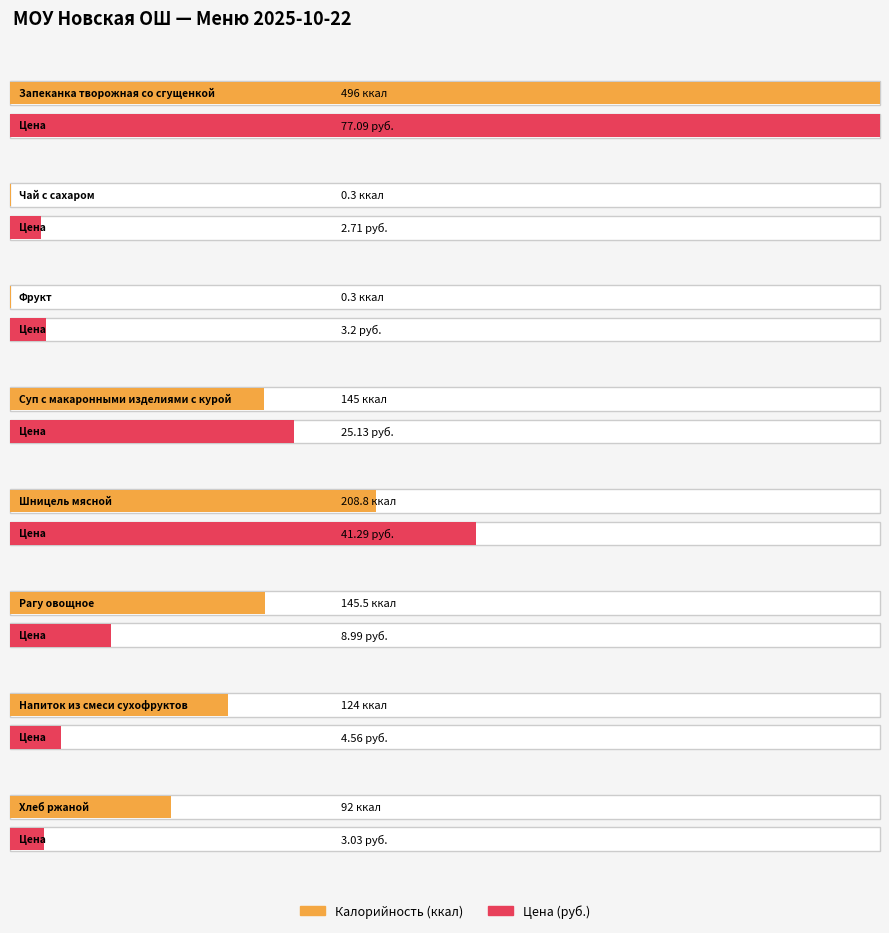

What position from the left is Шницель мясной?

5